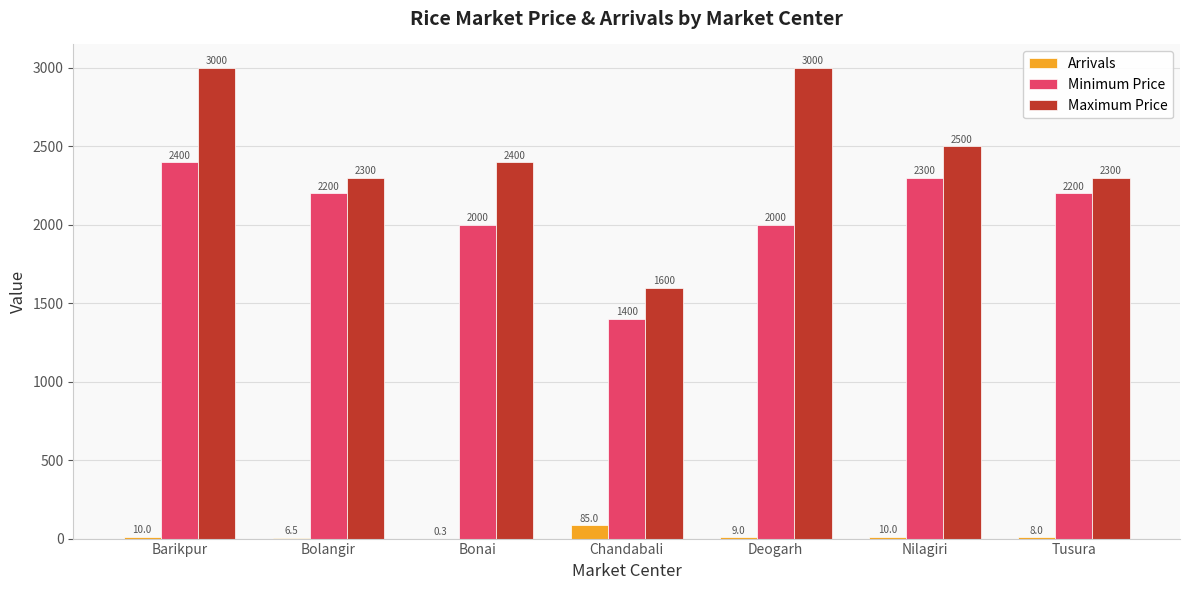

What is the highest value of the Maximum Price series?

3000.0